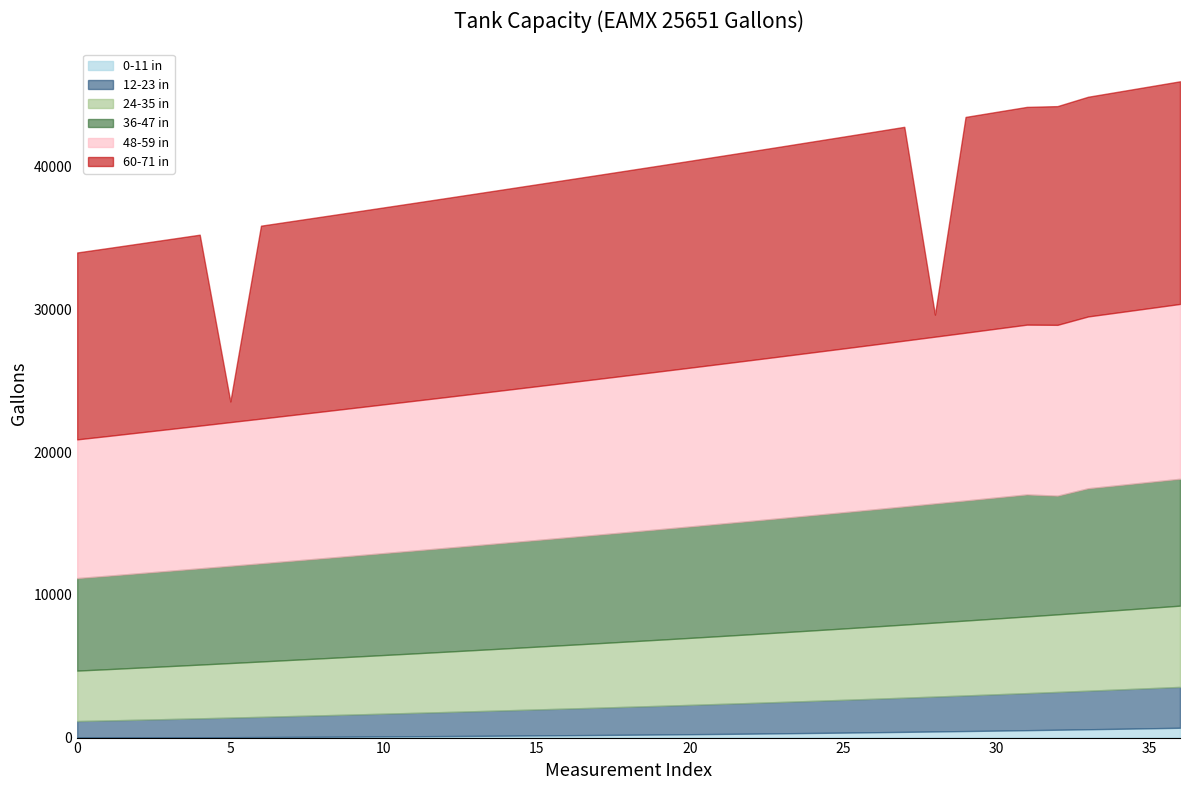

Where does the 24-35 in series first go above 4574?

19